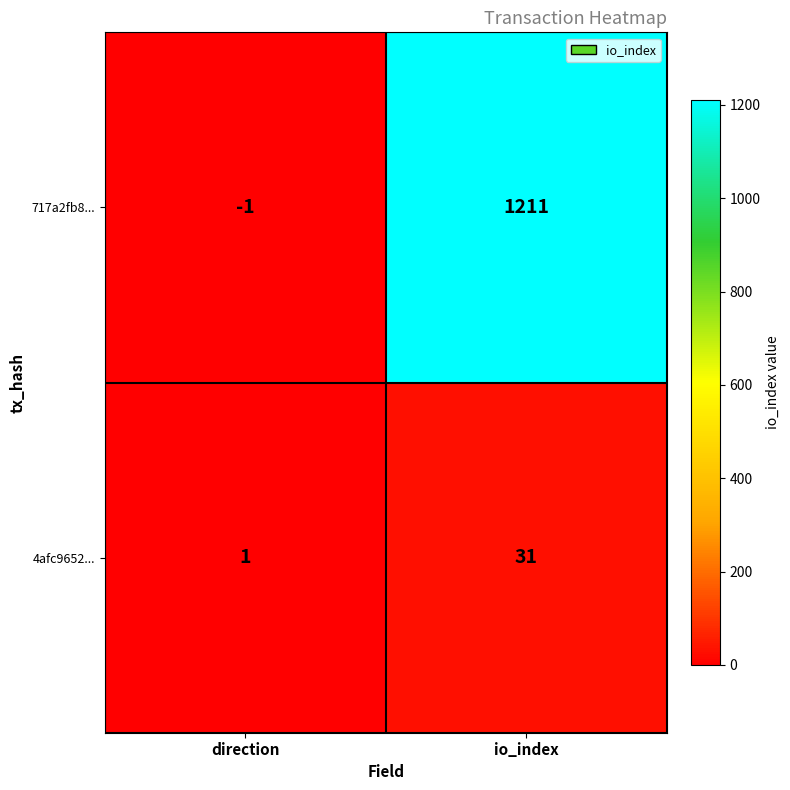

Reading left to right, extract all data points from this chart.

717a2fb8...: -1	1211
4afc9652...: 1	31